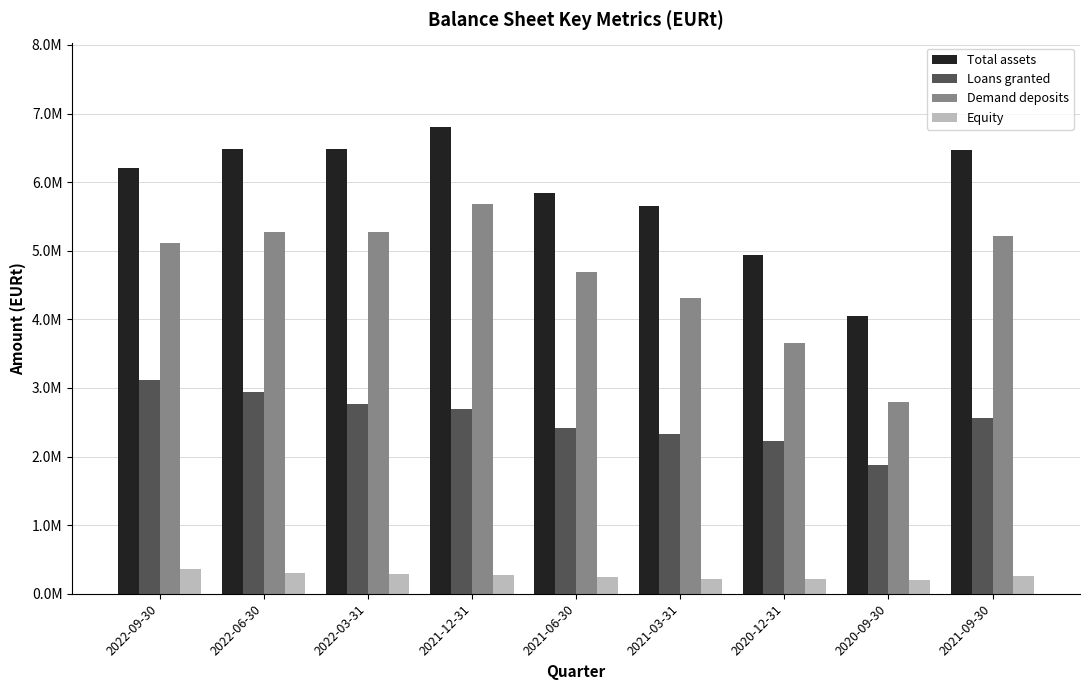

Which series has the widest spread of values?

Demand deposits